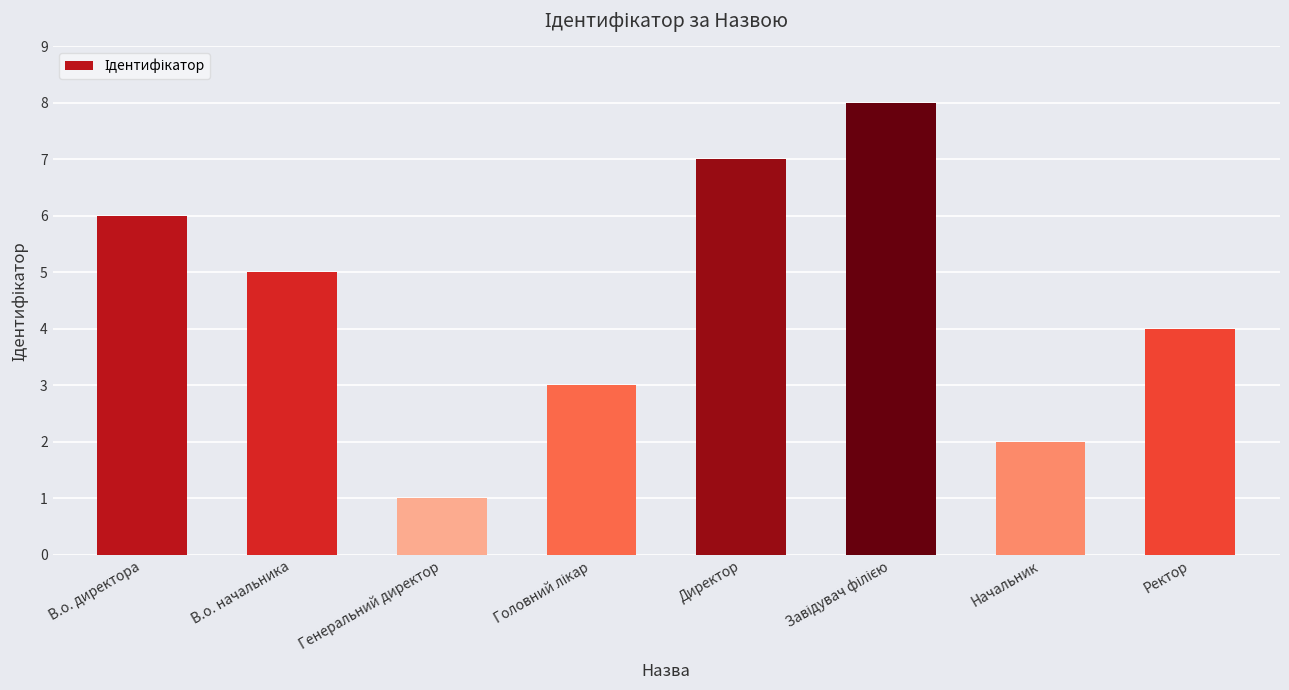

Between В.о. директора and Генеральний директор, which is larger?

В.о. директора